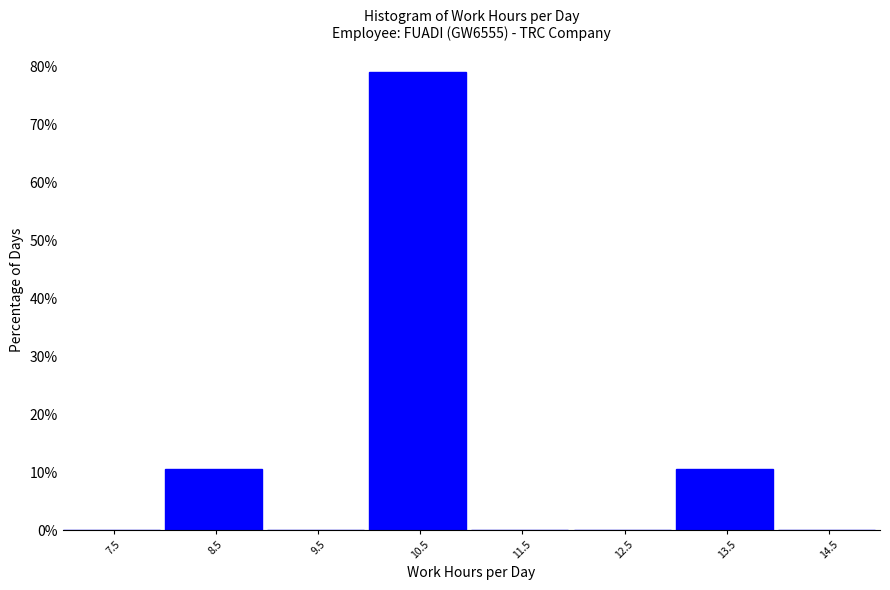

Reading right to left, transcribe all the data shown in this chart.

14.5=0.0	13.5=10.5	12.5=0.0	11.5=0.0	10.5=78.9	9.5=0.0	8.5=10.5	7.5=0.0